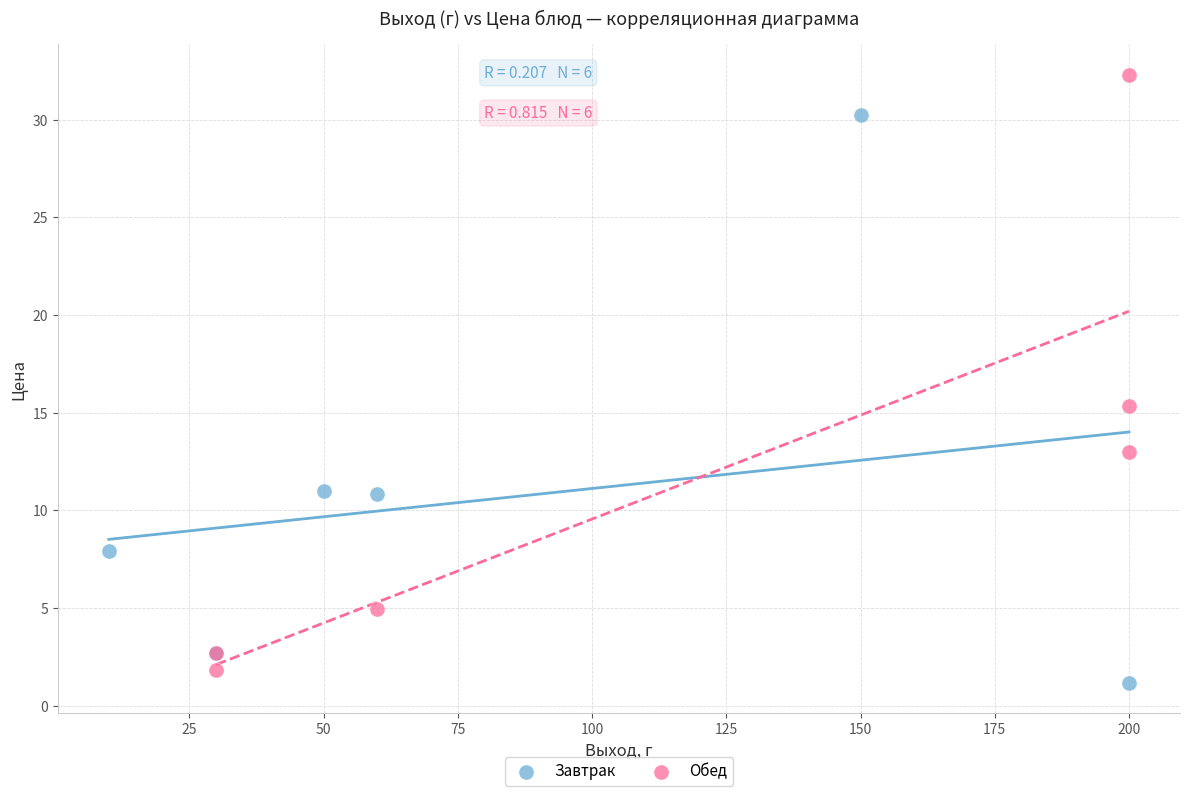

What are all the series names shown in the legend?

Завтрак, Обед